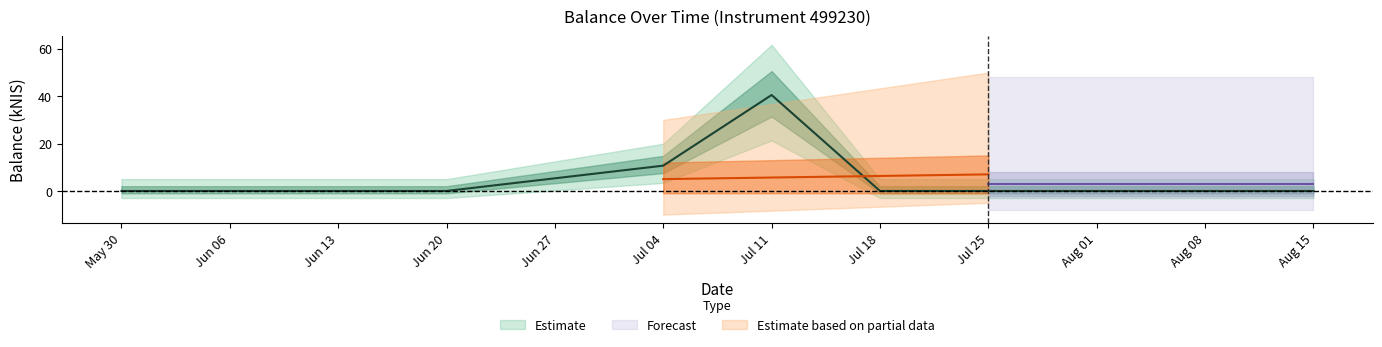

Does the chart display data point markers on the line(s)?

No